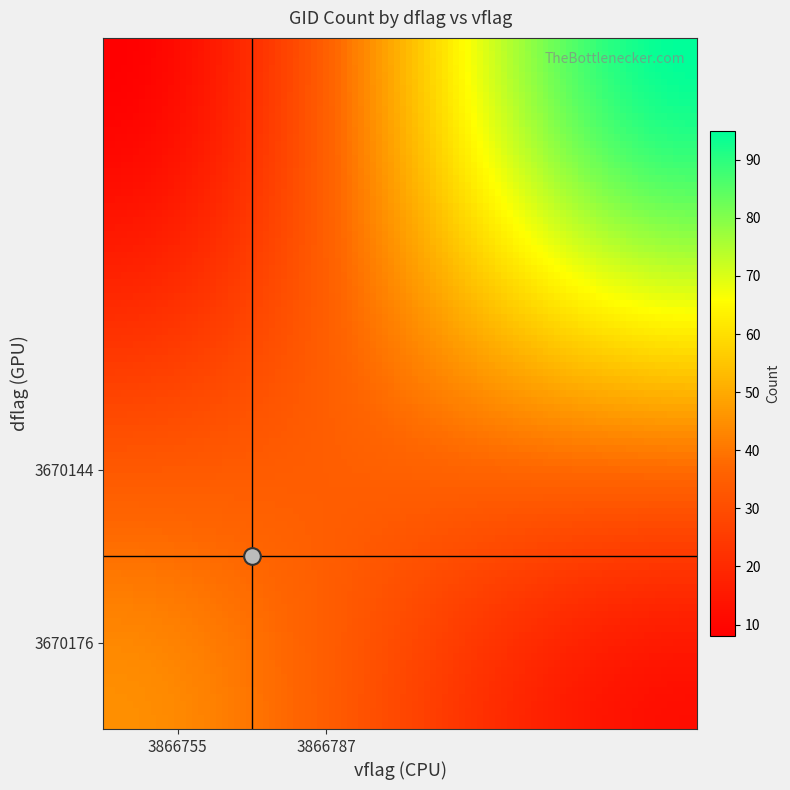

What is the minimum value shown in the chart?

8